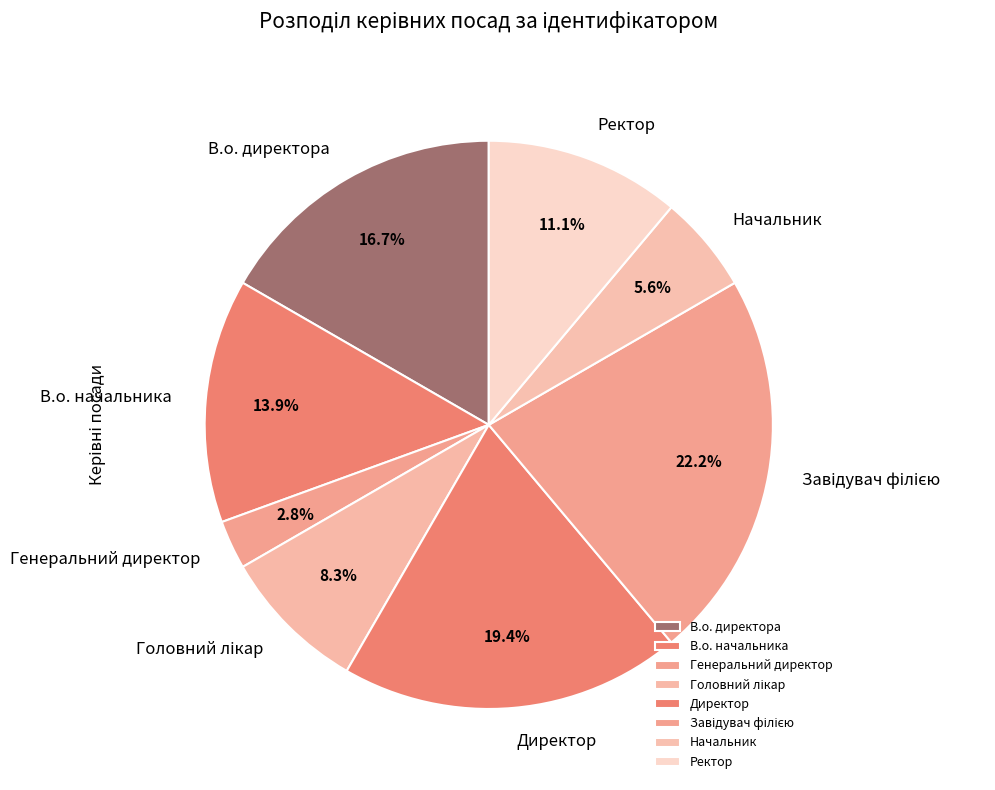

To the nearest percent, what percentage of the pie is Директор?

19%